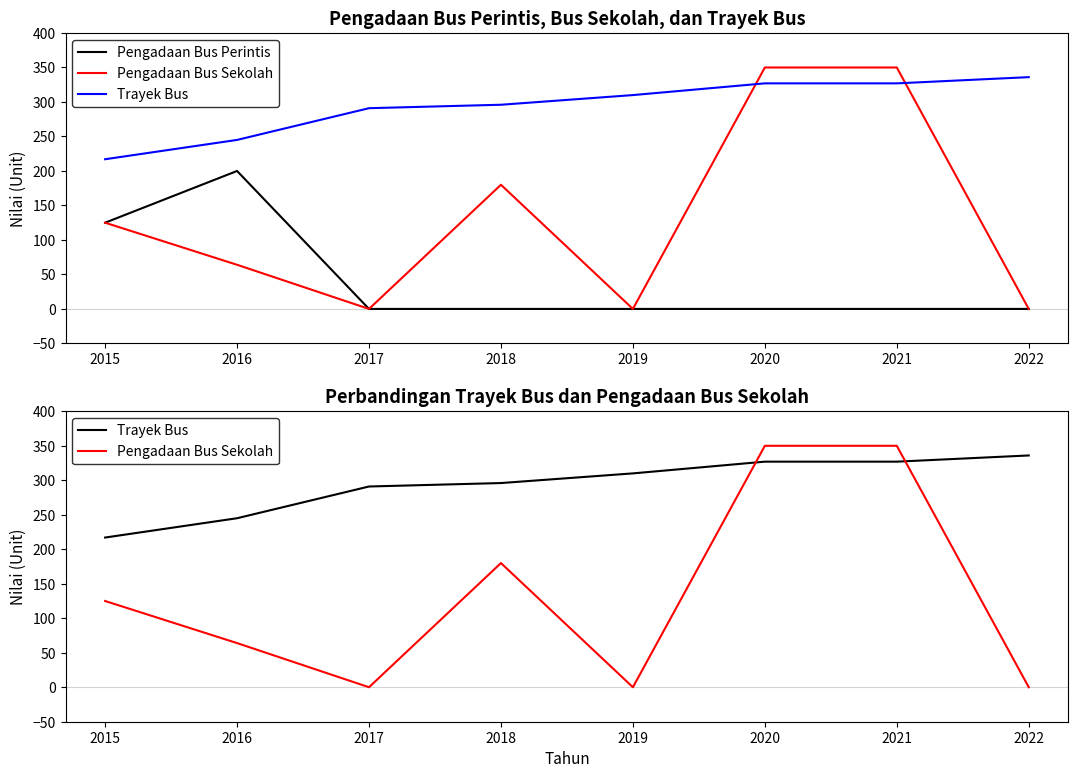

Rank the series by their average value, from lowest to highest.

Pengadaan Bus Perintis, Pengadaan Bus Sekolah, Trayek Bus